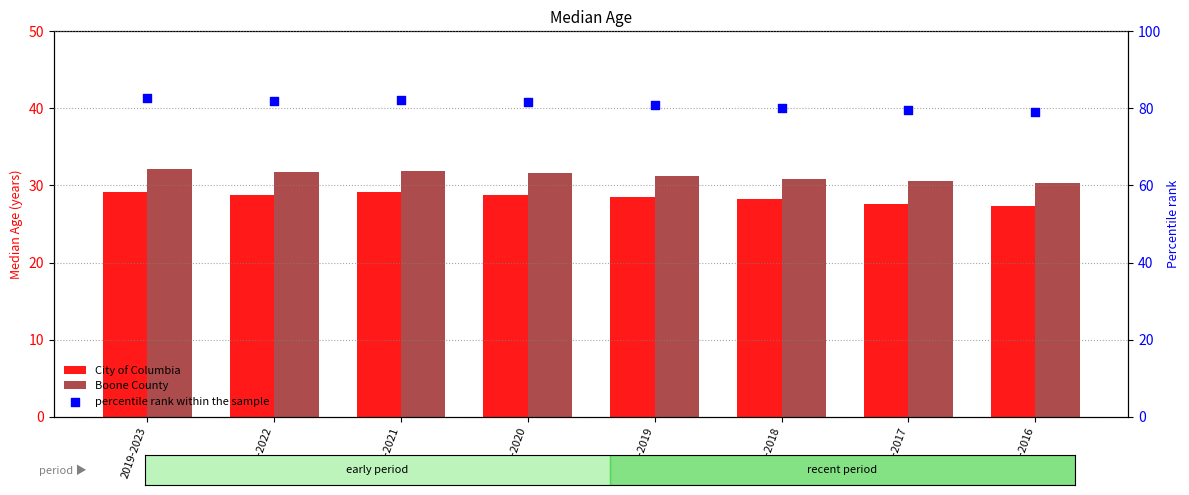

What is the total value across all series at 2014-2018?

139.0